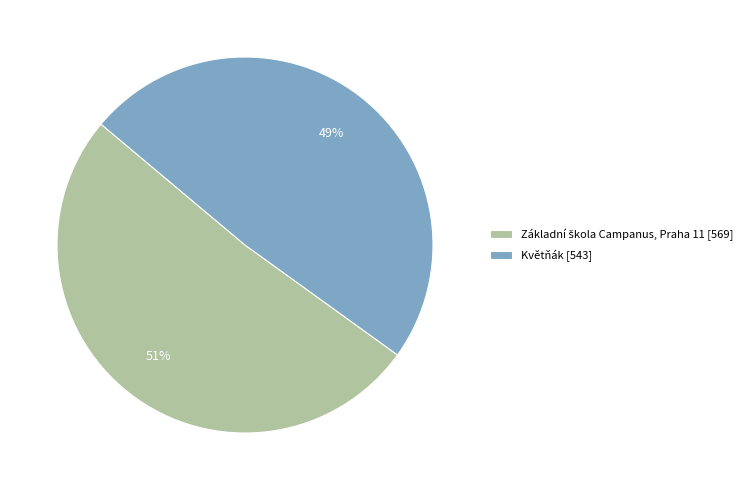

What percentage is the Květňák [543] slice, to the nearest percent?

49%